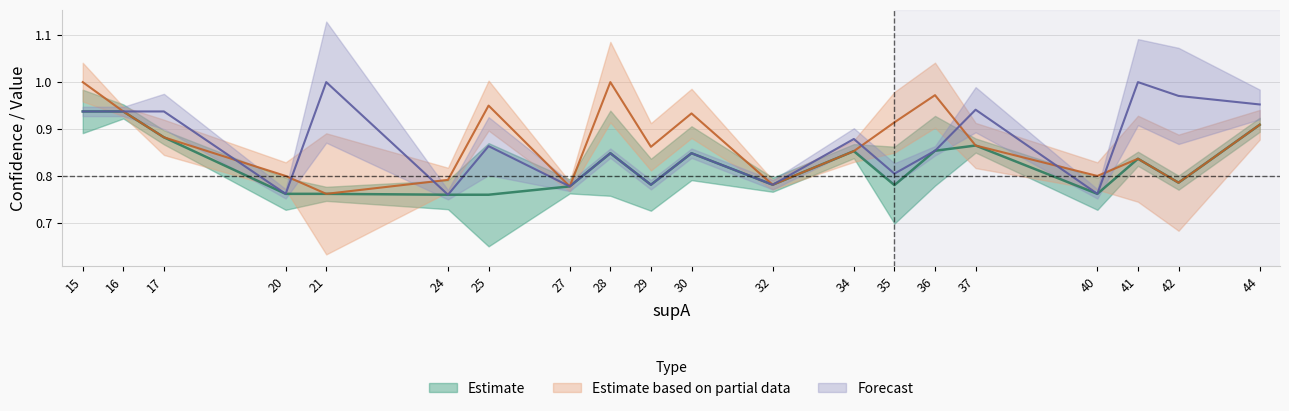

Reading right to left, what are all the values shown in this chart?

value: 0.9	0.8	0.8	0.8	0.9	0.9	0.8	0.9	0.8	0.8	0.8	0.8	0.8	0.8	0.8	0.8	0.8	0.9	0.9	0.9
condAB: 0.9	0.8	0.8	0.8	0.9	1.0	0.9	0.9	0.8	0.9	0.9	1.0	0.8	0.9	0.8	0.8	0.8	0.9	0.9	1.0
condBA: 1.0	1.0	1.0	0.8	0.9	0.9	0.8	0.9	0.8	0.8	0.8	0.8	0.8	0.9	0.8	1.0	0.8	0.9	0.9	0.9